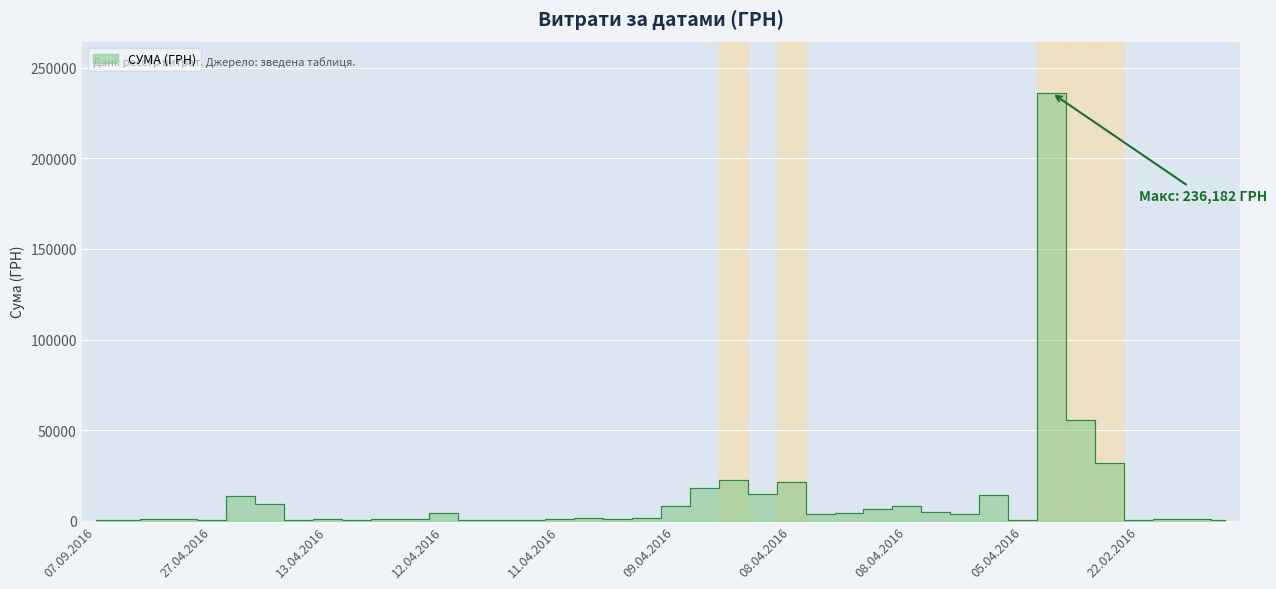

Which has a higher value, 08.04.2016 or 04.05.2016?

08.04.2016